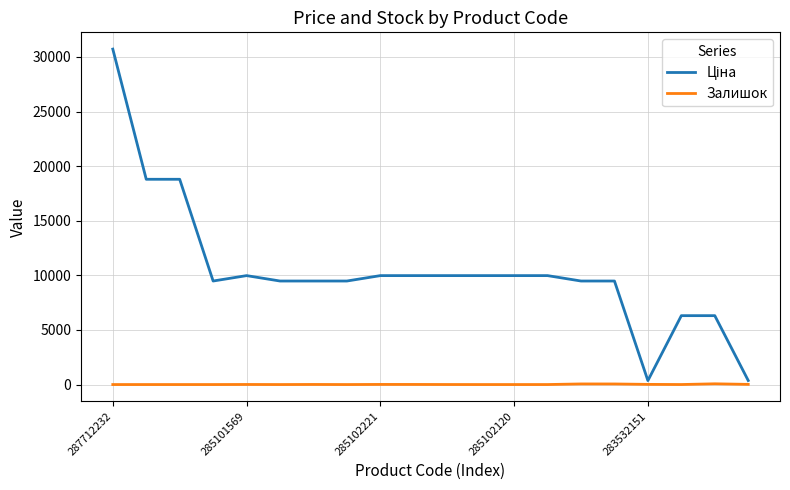

What is the maximum value shown in the chart?

30717.1